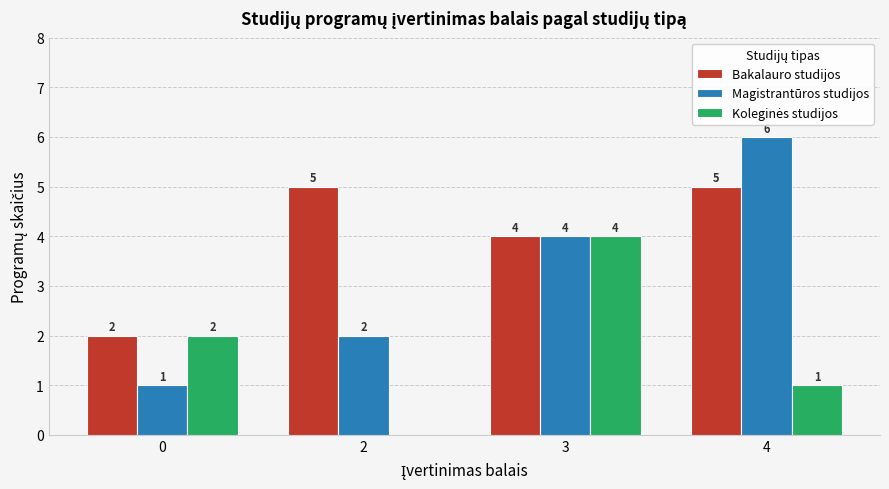

Count the number of categories in the chart.

4